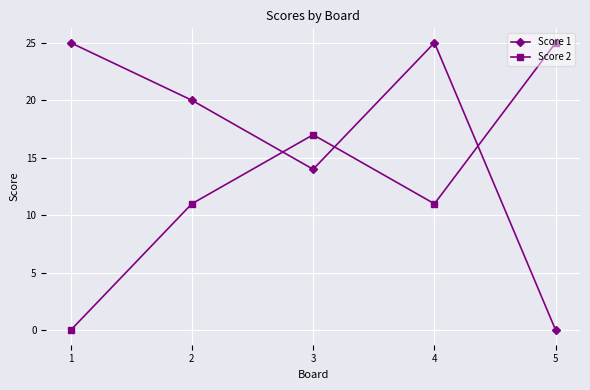

At which category is the sum across all series the highest?

4